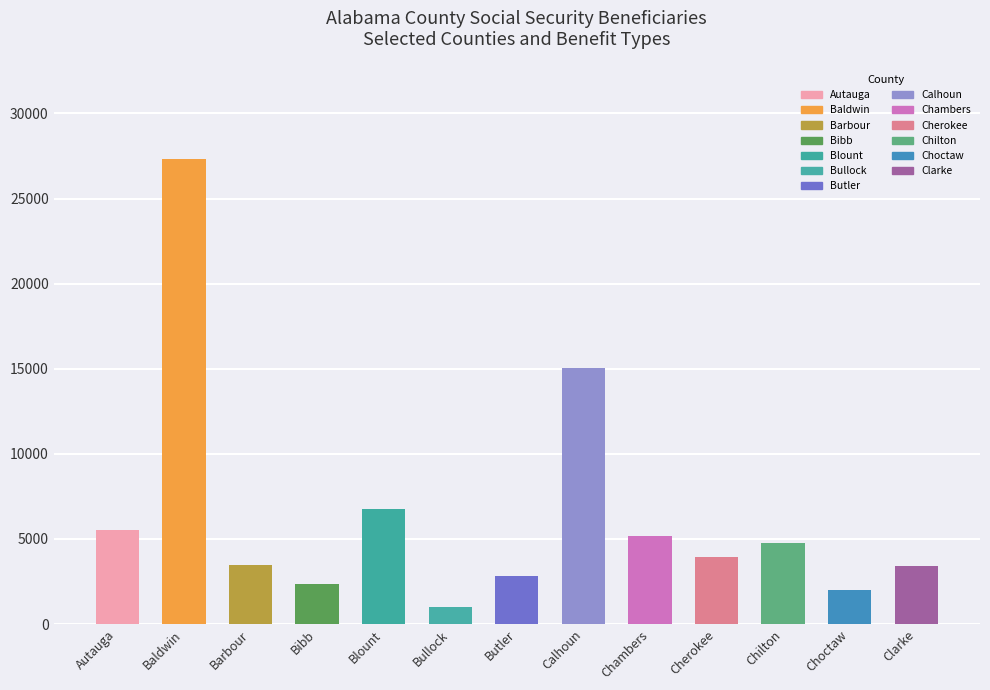

At which category does the chart reach its minimum across all series?

Bullock